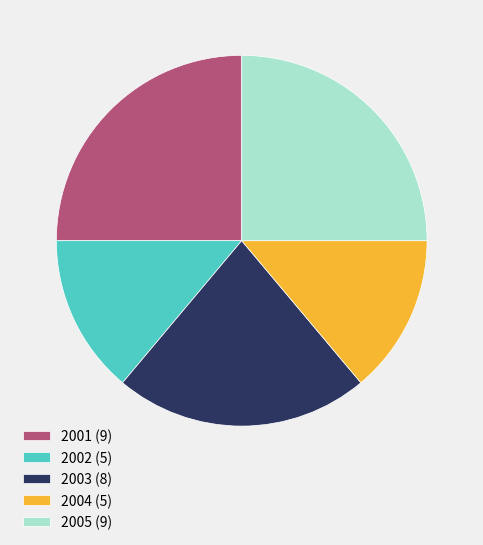

Which has a higher value, 2005 or 2004?

2005